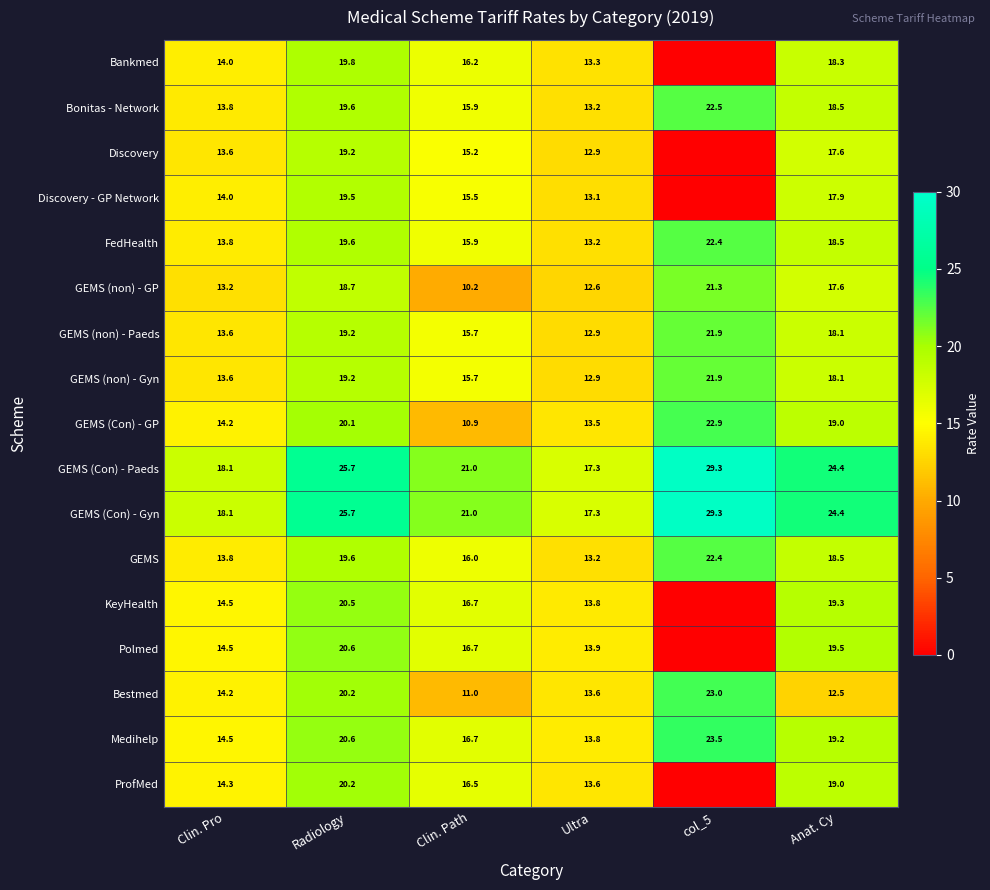

At how many categories does at least one series exceed 10?

6